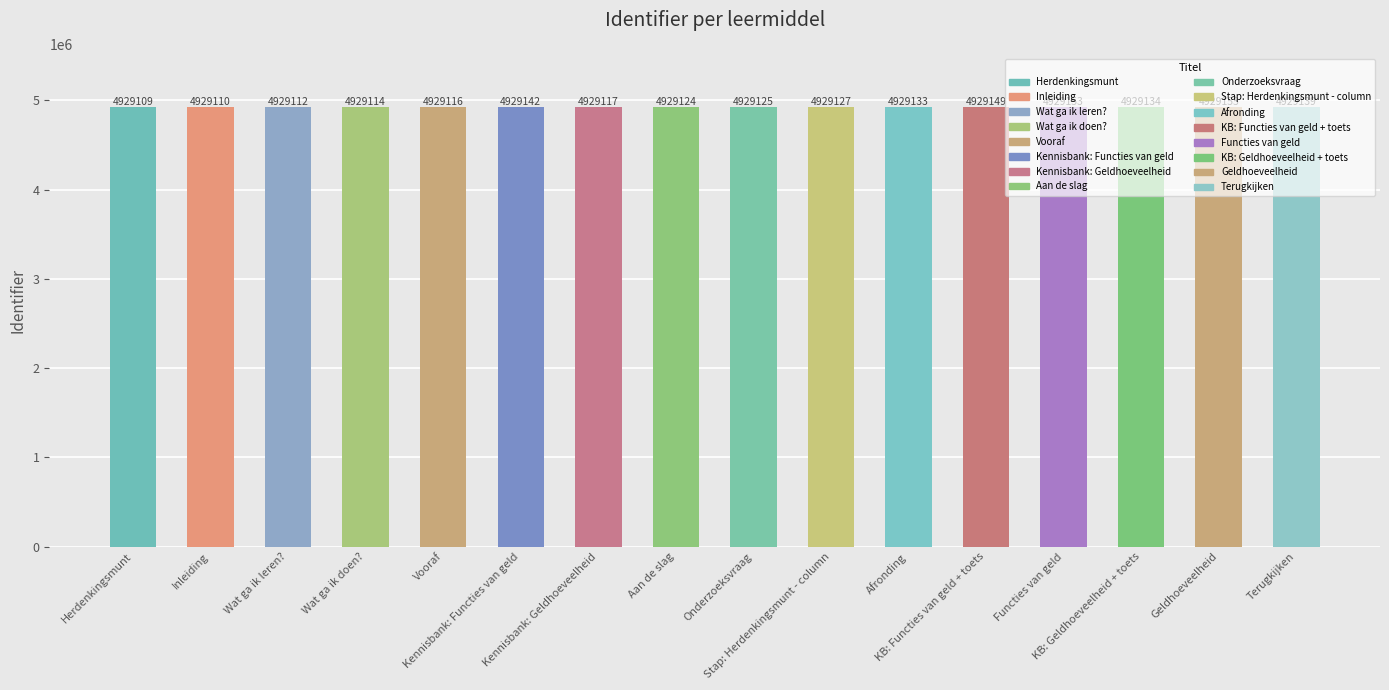

What is the minimum value shown in the chart?

4929109